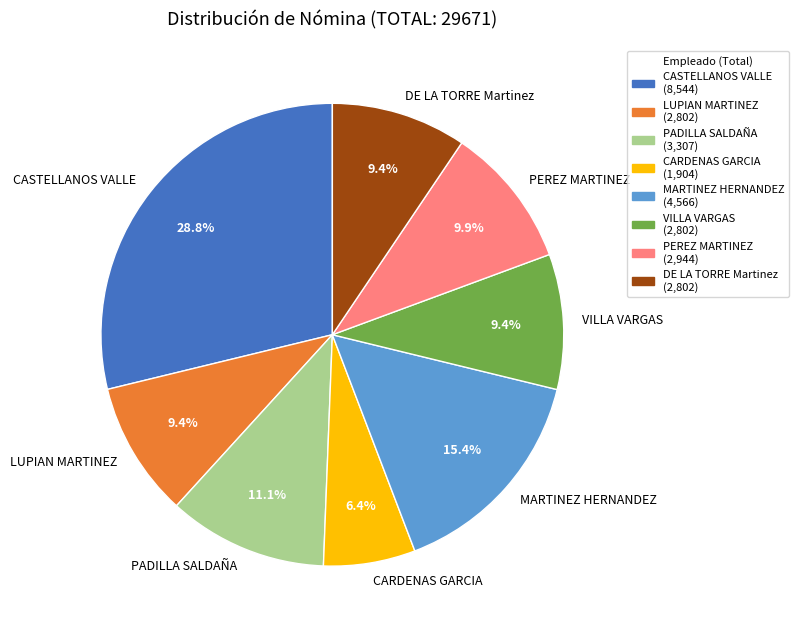

Is there a majority slice in this chart?

No